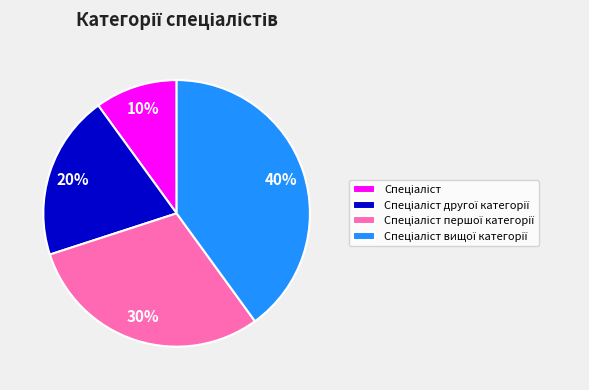

To the nearest percent, what is the difference between the largest and smallest slice percentages?

30%